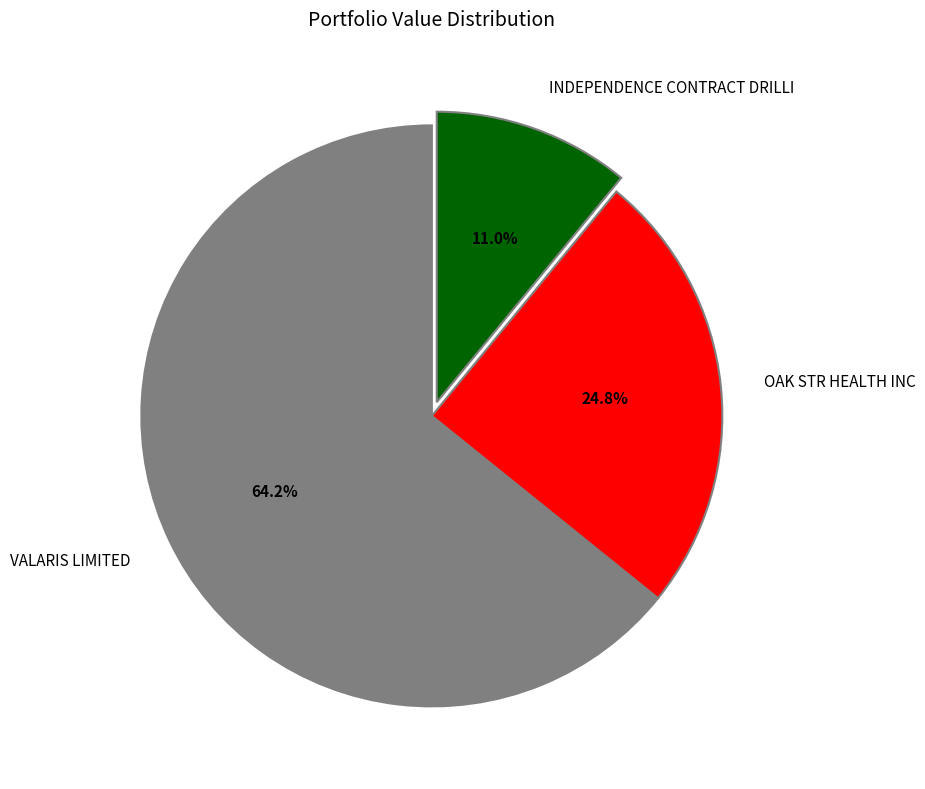

What is the ratio of the value at INDEPENDENCE CONTRACT DRILLI to the value at VALARIS LIMITED?

0.2